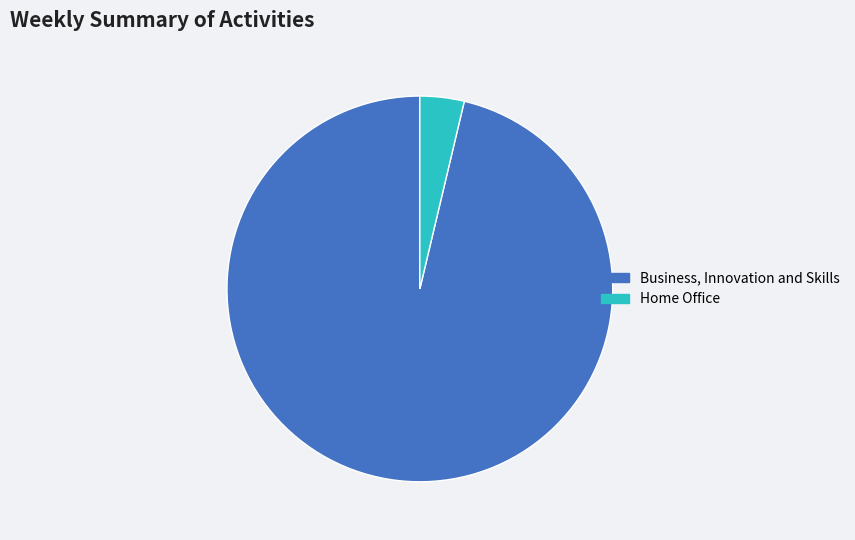

True or false: Home Office accounts for 13% of the total.

False